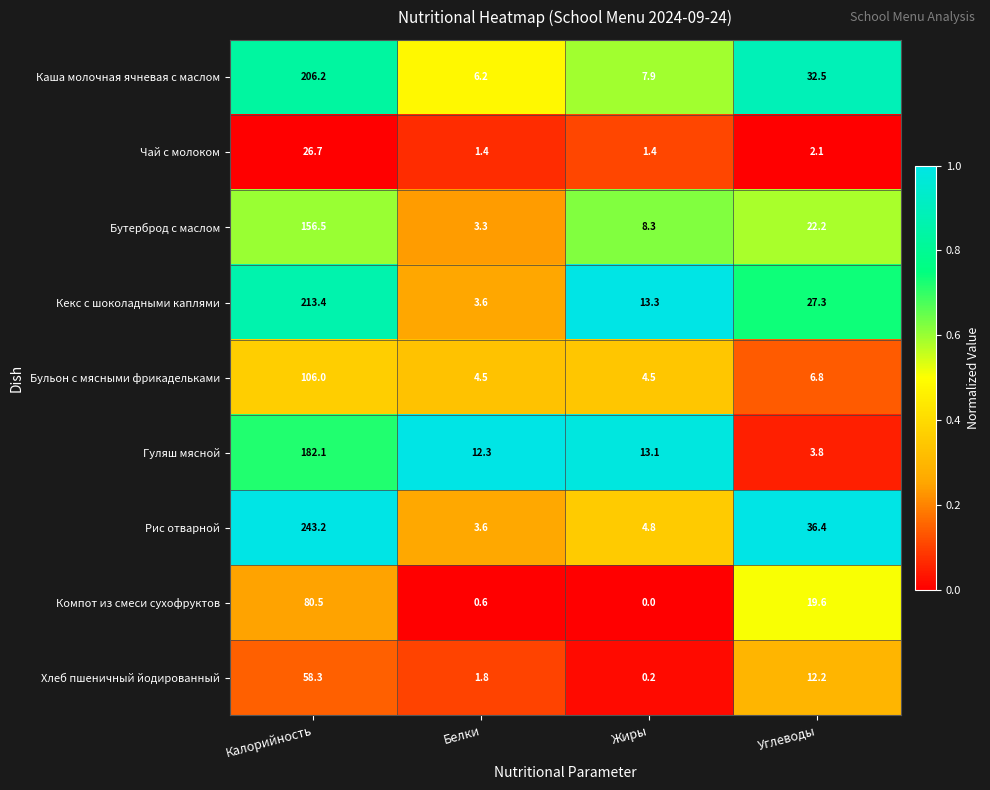

At which label does Хлеб пшеничный йодированный first exceed 12?

Калорийность